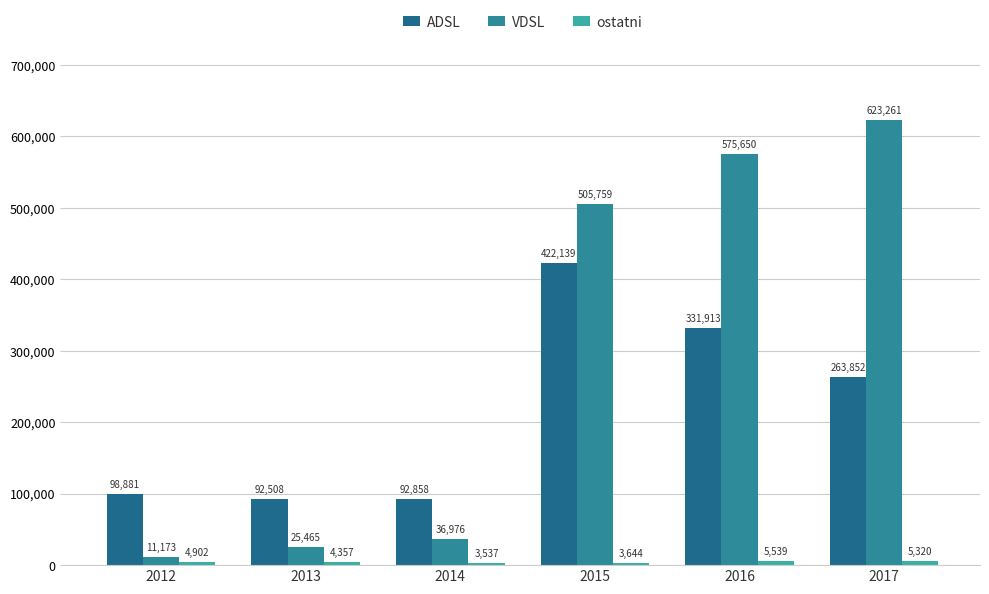

How many groups of bars are there?

6